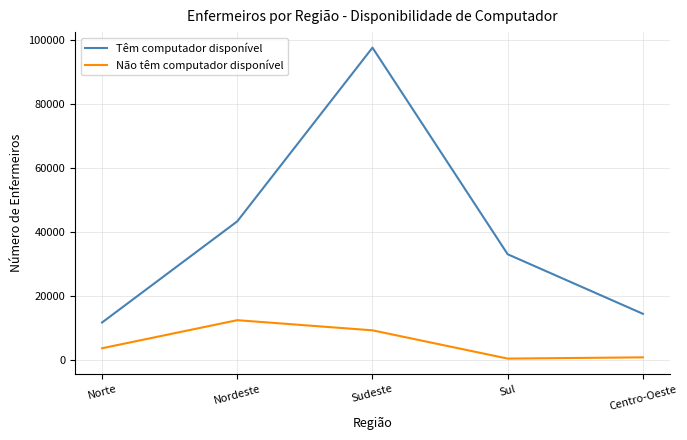

Which series has the widest spread of values?

Têm computador disponível